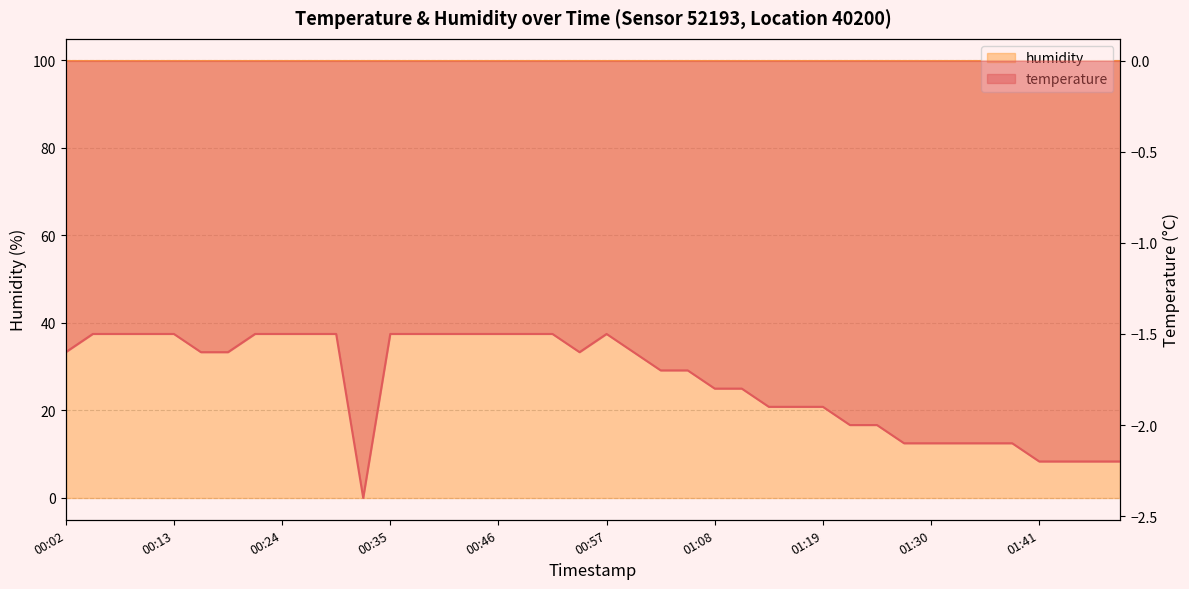

Is it true that the value at 00:10 is -2.4?

False